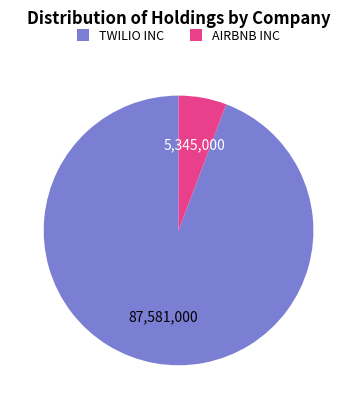

Which has a higher value, AIRBNB INC or TWILIO INC?

TWILIO INC